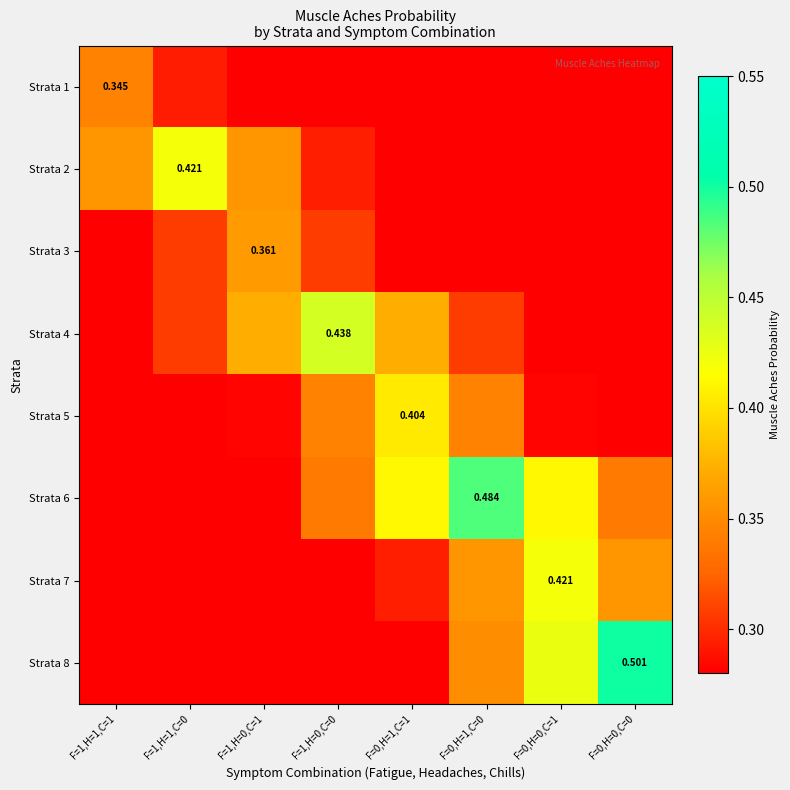

Is the value of Strata 8 at F=0,H=0,C=0 greater than the value of Strata 4 at F=1,H=0,C=0?

Yes